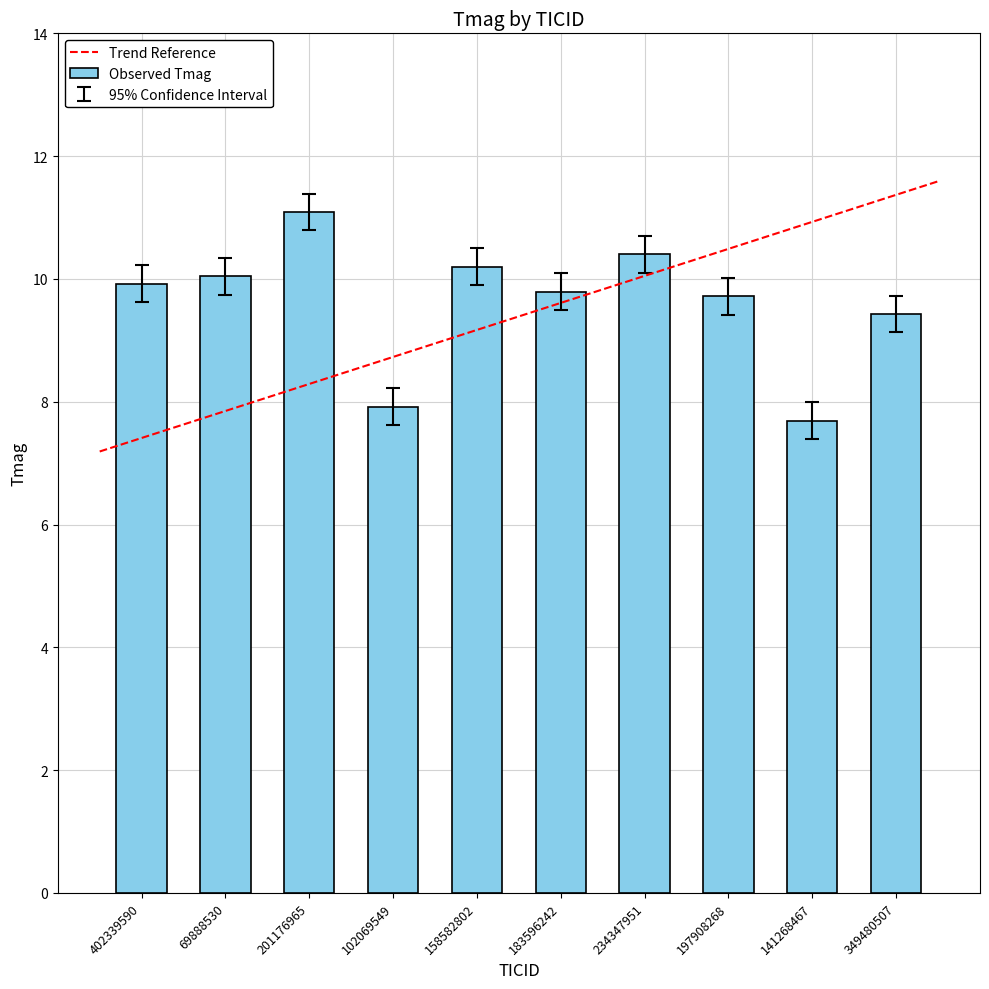

Reading left to right, extract all data points from this chart.

402339590=9.9	69888530=10.0	201176965=11.1	102069549=7.9	158582802=10.2	183596242=9.8	234347951=10.4	197908268=9.7	141268467=7.7	349480507=9.4